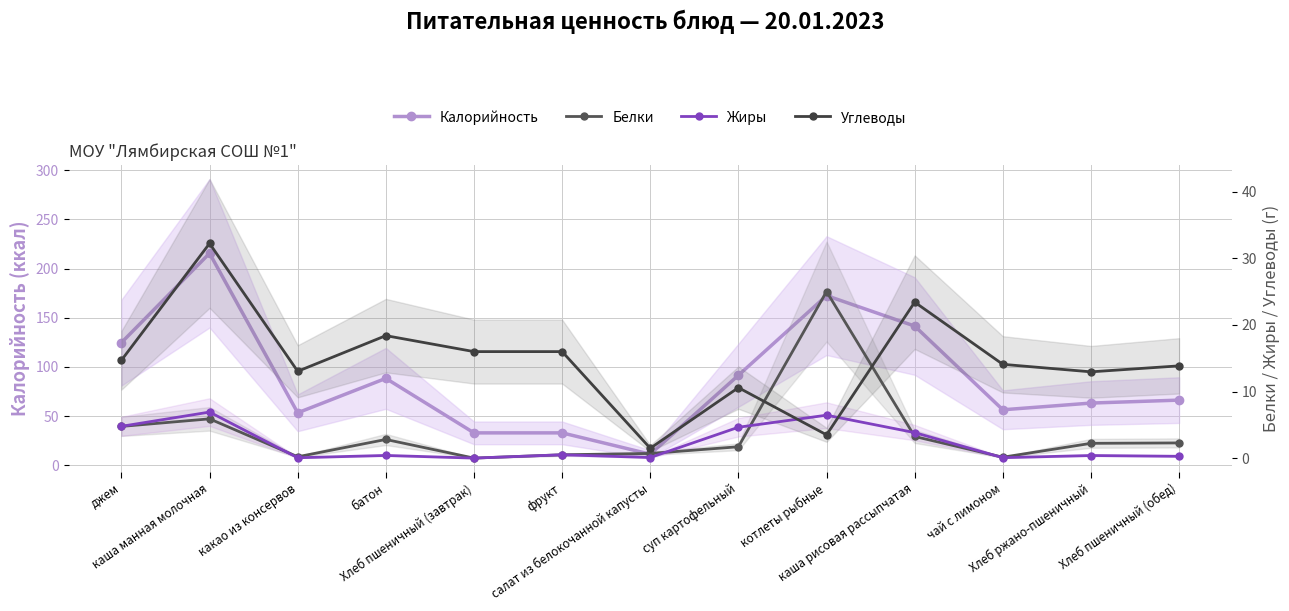

True or false: Калорийность and Углеводы intersect in this chart.

False